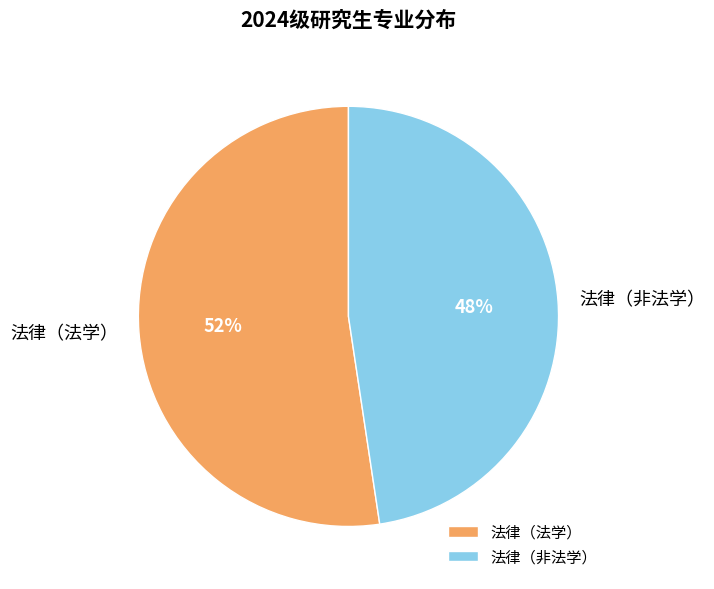

How many segments does this pie chart have?

2